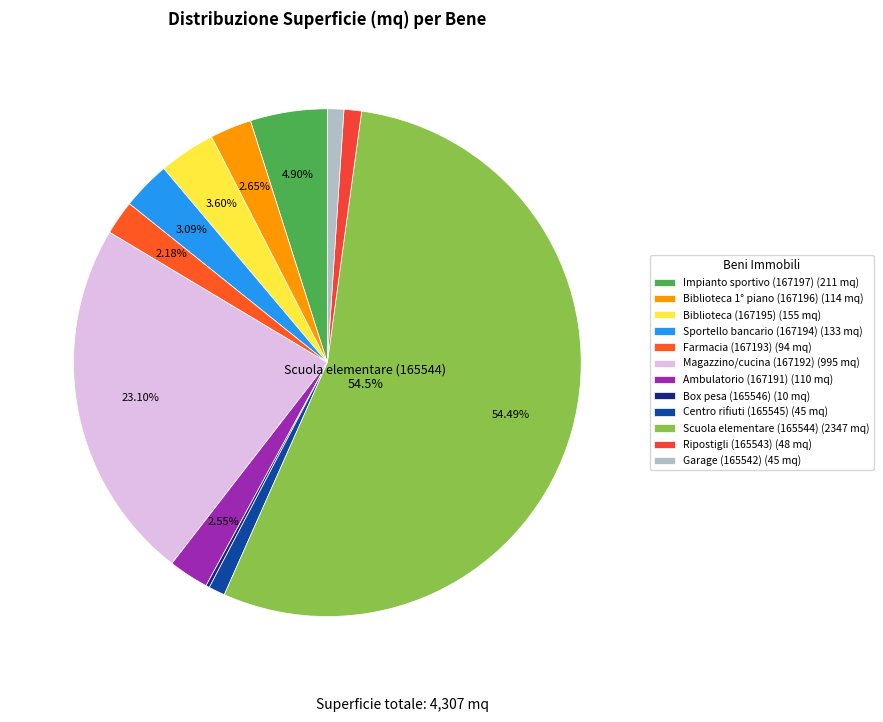

What is the change in value from Farmacia (167193) to Magazzino/cucina (167192)?

+901